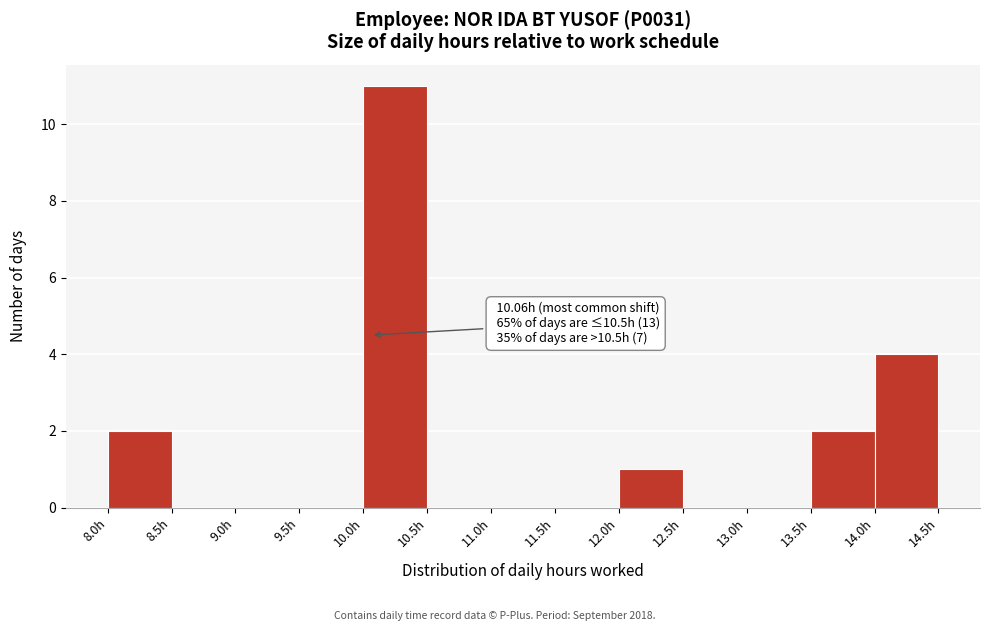

Which range on the x-axis has the tallest bar?

10.0 to 10.5